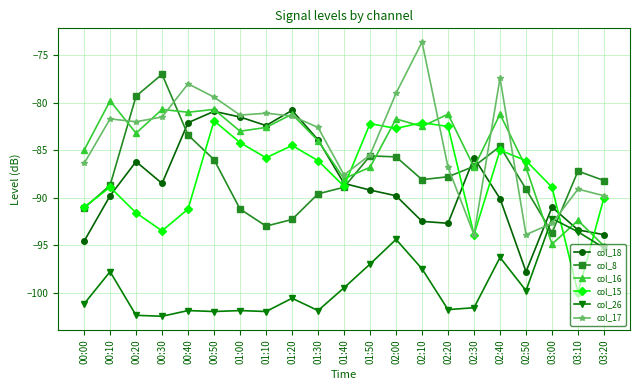

At which category is the sum across all series the highest?

00:50